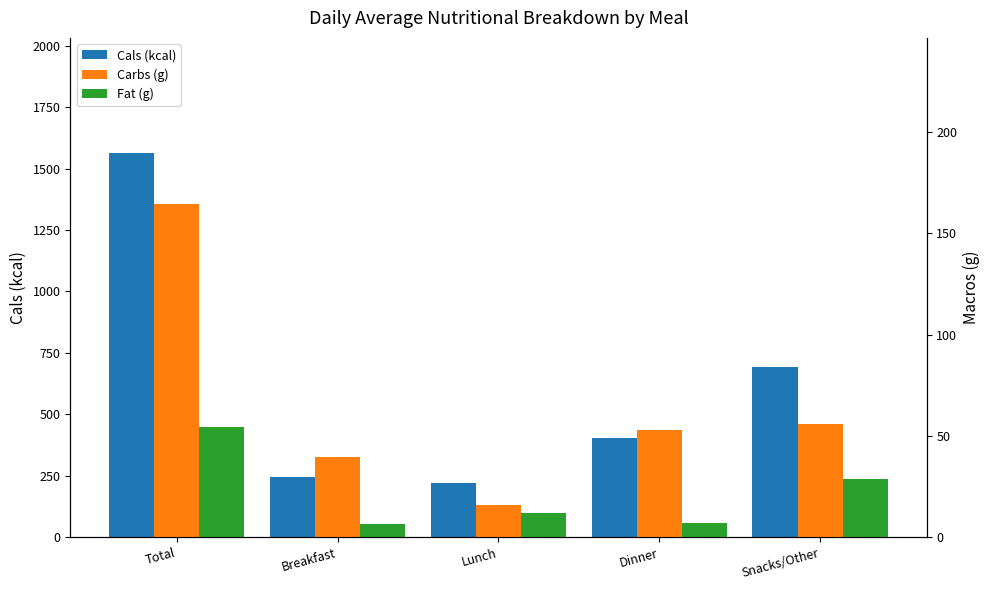

Where does the Cals (kcal) series first go above 403?

Total